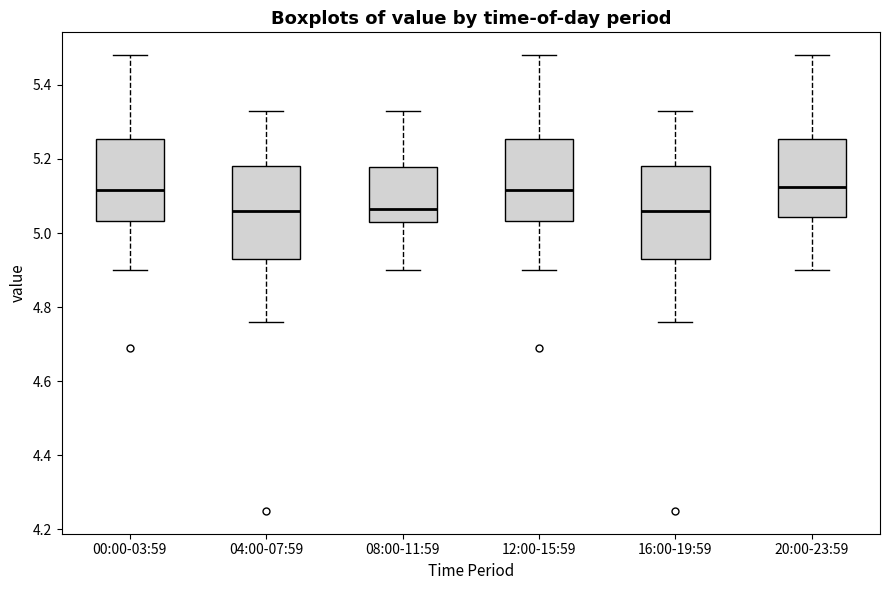

Reading left to right, transcribe this box plot: for each box, give where its median line is, the range the box spans, and where its two whiskers end, as read against the y-axis. The values are not printed on the chart, so give them approximately, as read against the axis.

00:00-03:59: median 5.12, box 5.04 to 5.26, whiskers 4.90 to 5.48
04:00-07:59: median 5.06, box 4.94 to 5.18, whiskers 4.76 to 5.34
08:00-11:59: median 5.06, box 5.04 to 5.18, whiskers 4.90 to 5.34
12:00-15:59: median 5.12, box 5.04 to 5.26, whiskers 4.90 to 5.48
16:00-19:59: median 5.06, box 4.94 to 5.18, whiskers 4.76 to 5.34
20:00-23:59: median 5.12, box 5.04 to 5.26, whiskers 4.90 to 5.48